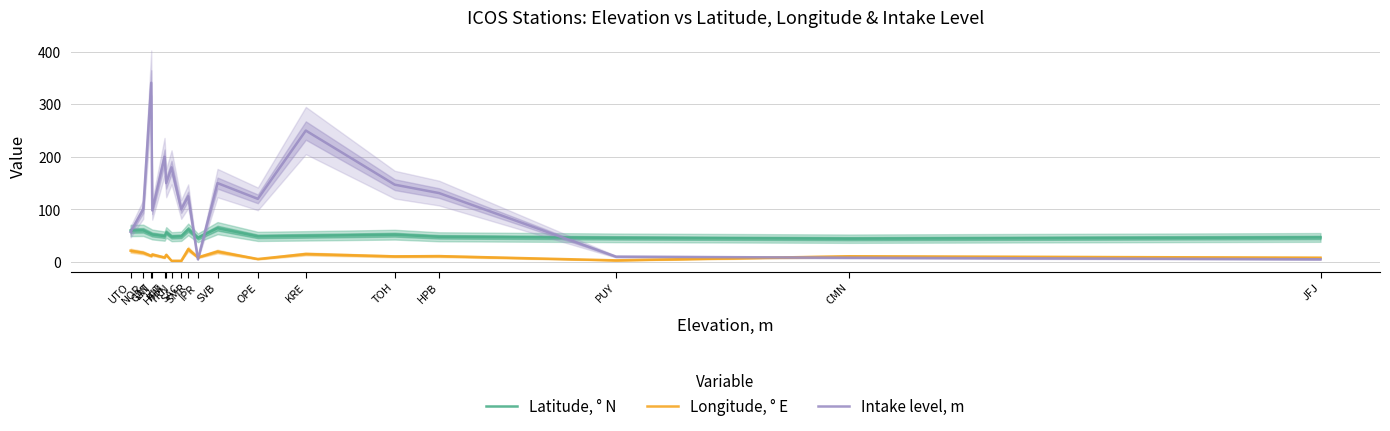

Rank the series by their average value, from highest to lowest.

Intake level, m, Latitude, ° N, Longitude, ° E